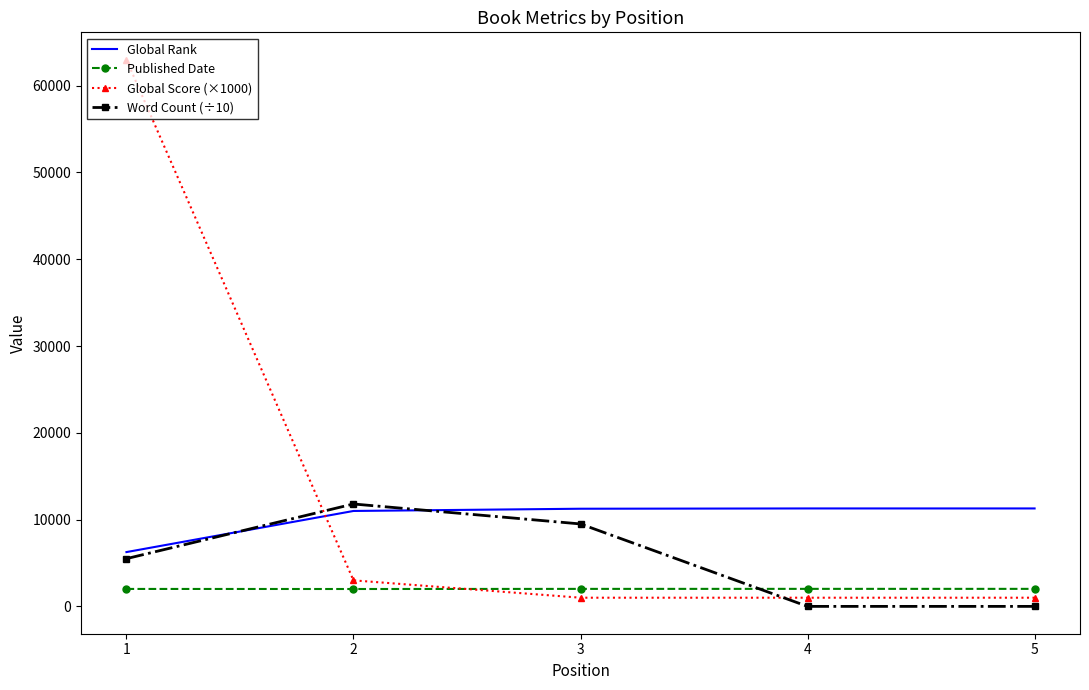

At 5, list the series in order from smallest to largest.

Word Count (÷10), Global Score (×1000), Published Date, Global Rank